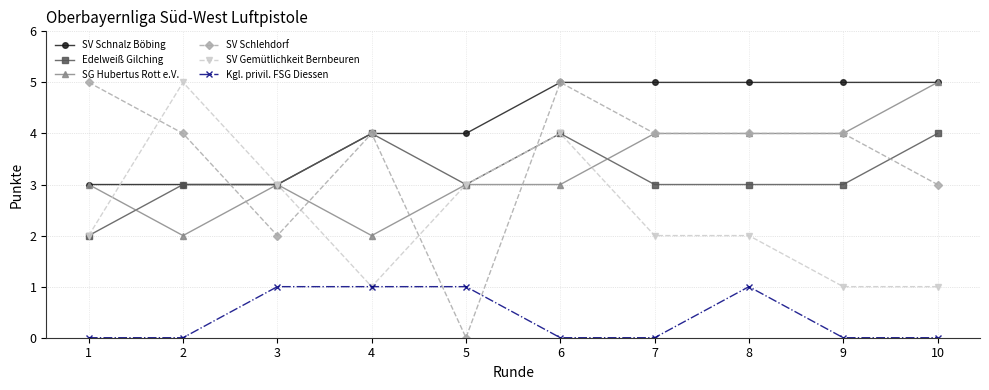

What is the approximate value of SV Schnalz Böbing at 1?

3